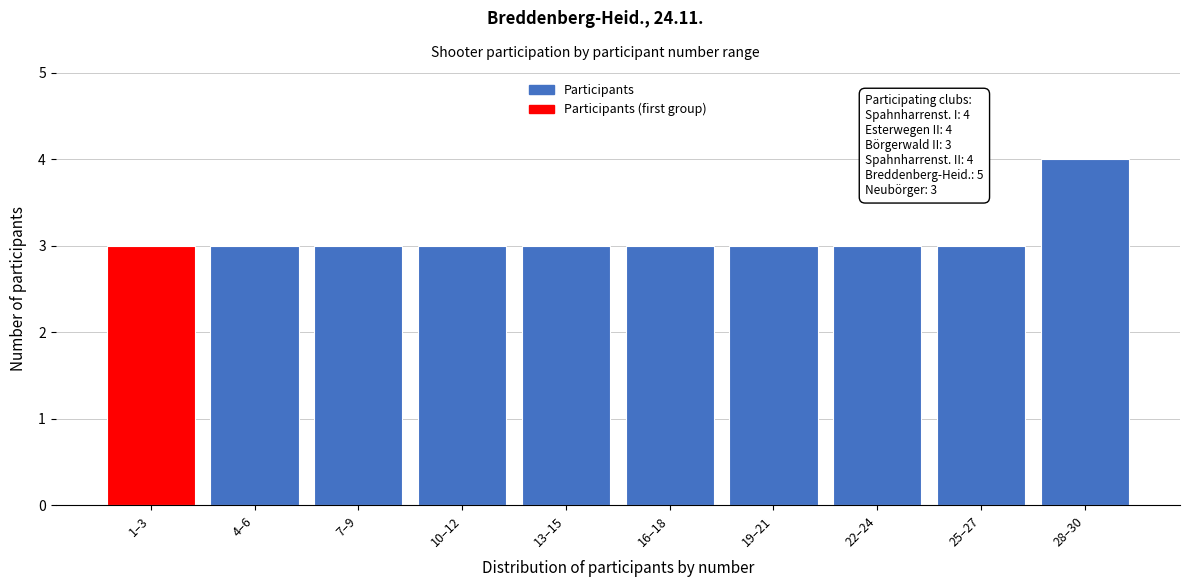

Reading right to left, what are all the values shown in this chart?

4	3	3	3	3	3	3	3	3	3